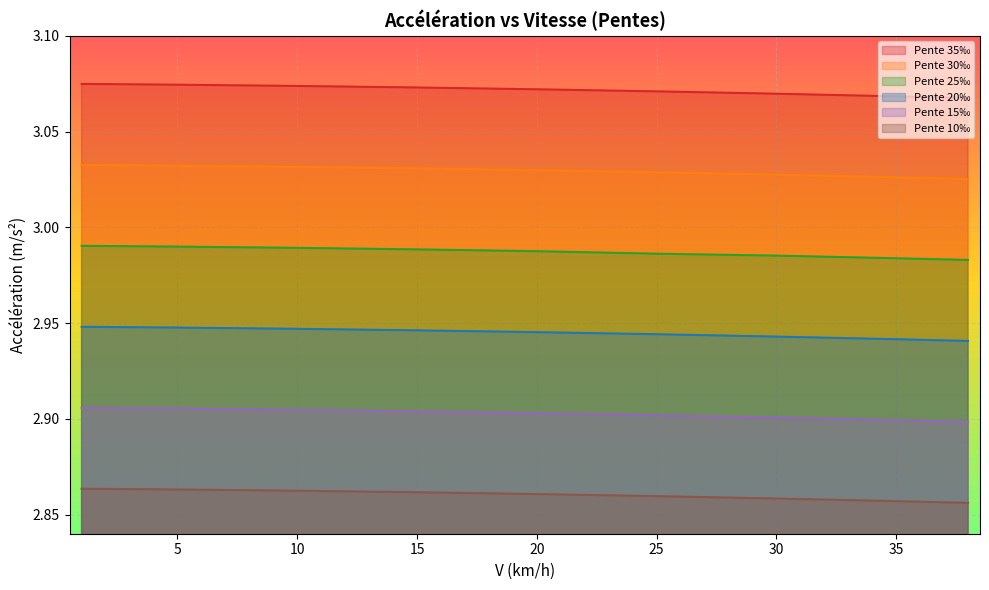

What are all the series names shown in the legend?

Pente 35‰, Pente 30‰, Pente 25‰, Pente 20‰, Pente 15‰, Pente 10‰